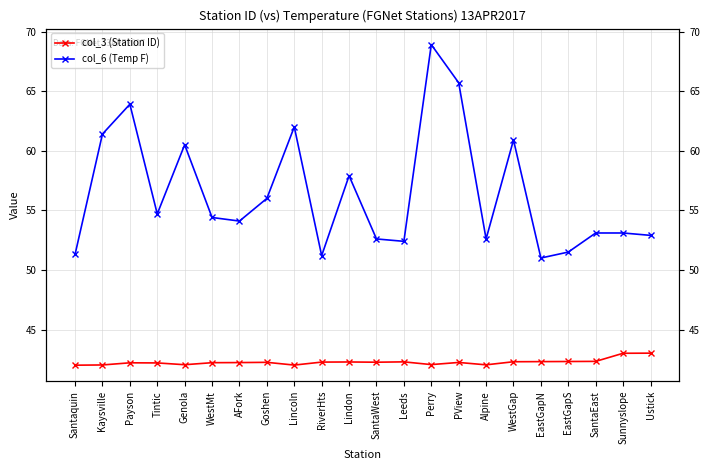

Does the chart have visible grid lines?

Yes